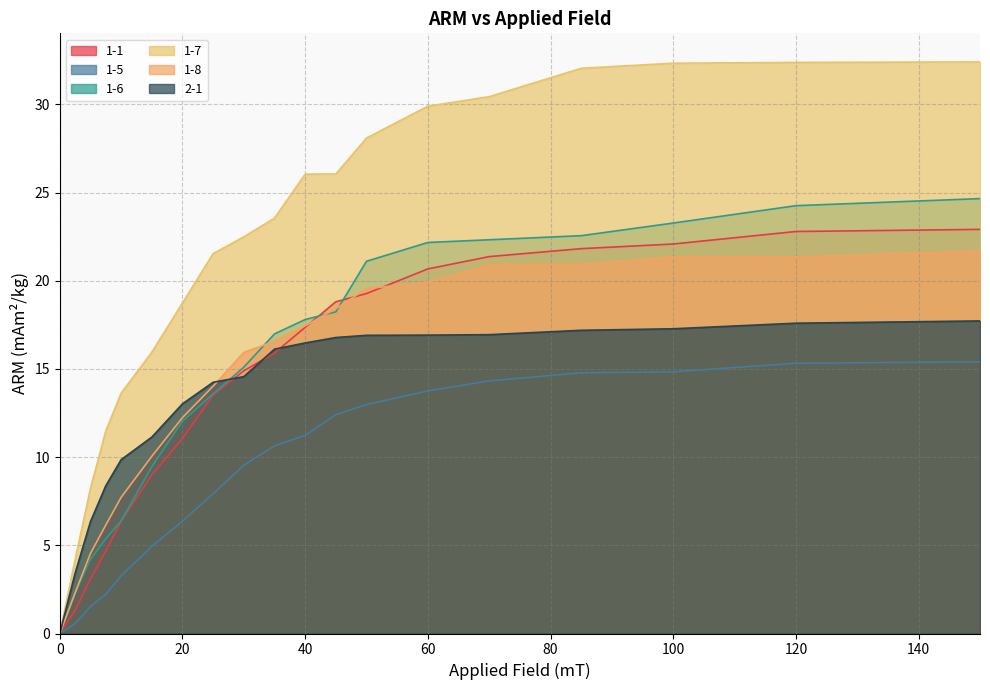

What is the difference between the highest and lowest values at 150?

17.0